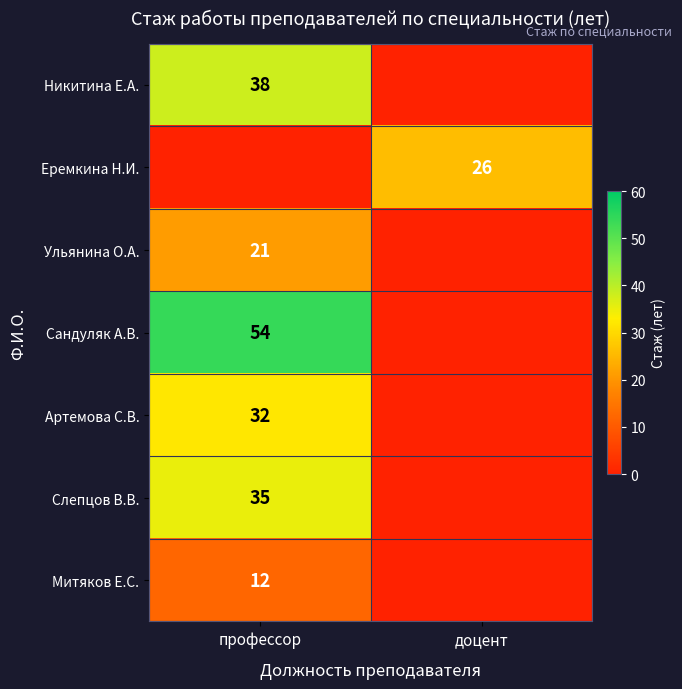

Is the value of Артемова С.В. at профессор greater than the value of Митяков Е.С. at профессор?

Yes